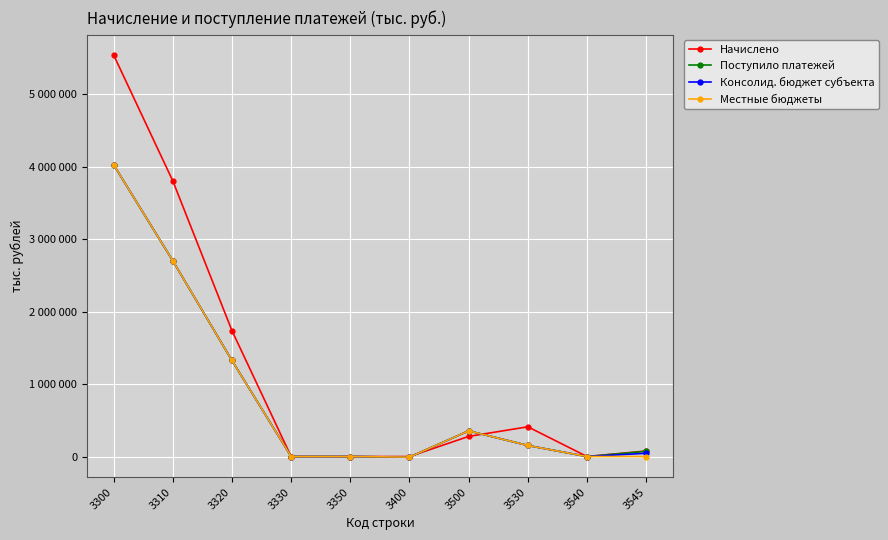

Where is the first local maximum for Начислено?

3530